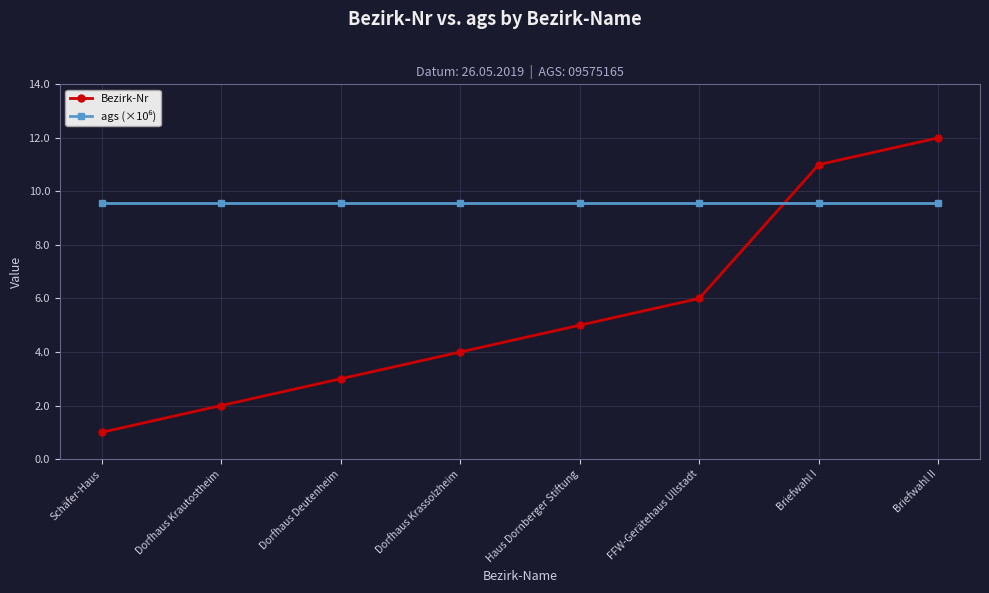

What is the difference between the highest and lowest values at Haus Dornberger Stiftung?

4.6